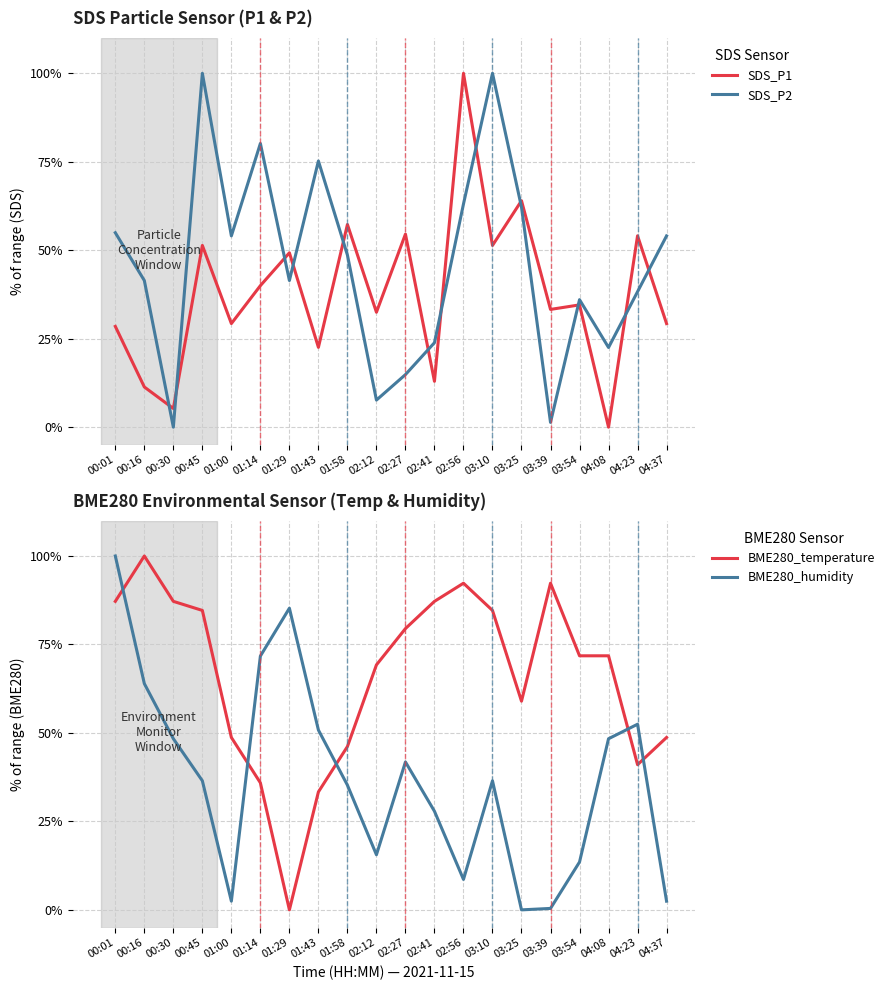

What is the label of the 9th point from the left?

01:58